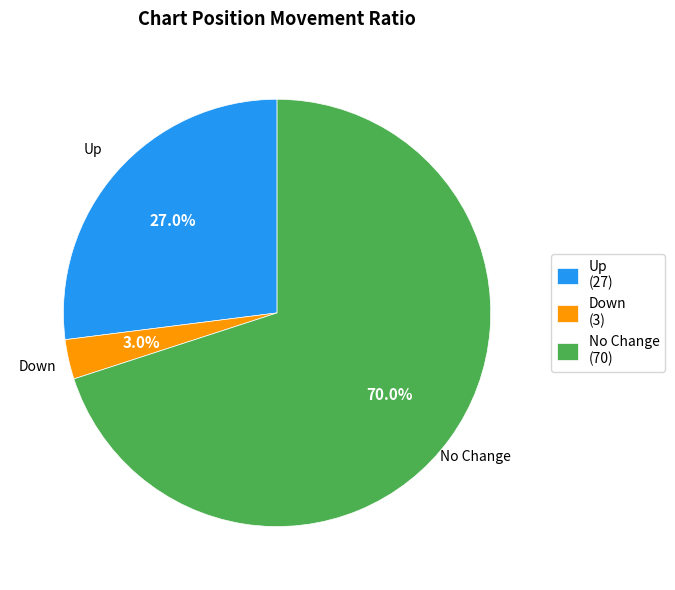

Combined, what portion of the pie is Up (27) and Down (3)?

30.0%